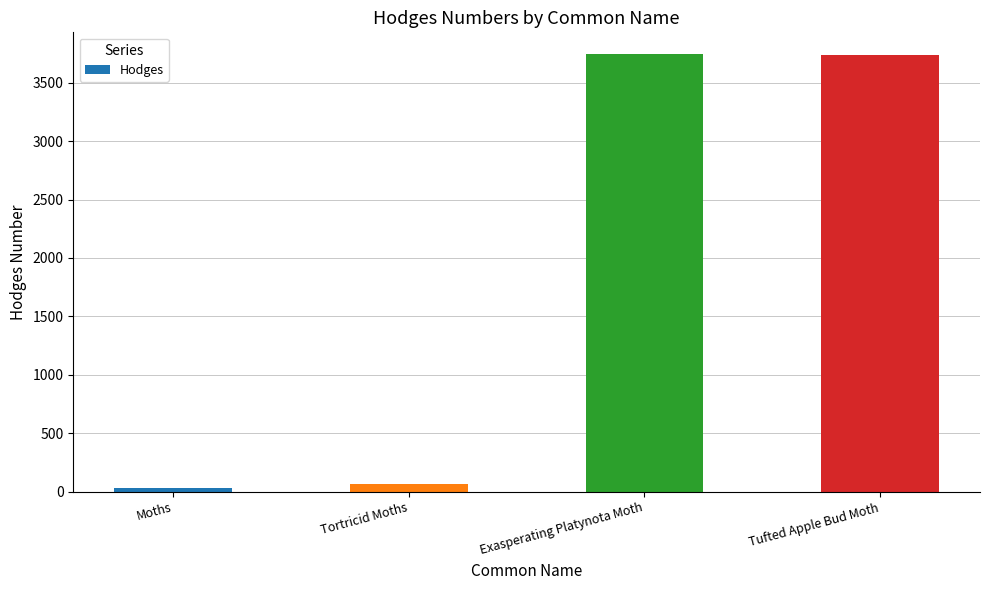

What is the greatest value displayed?

3743.0